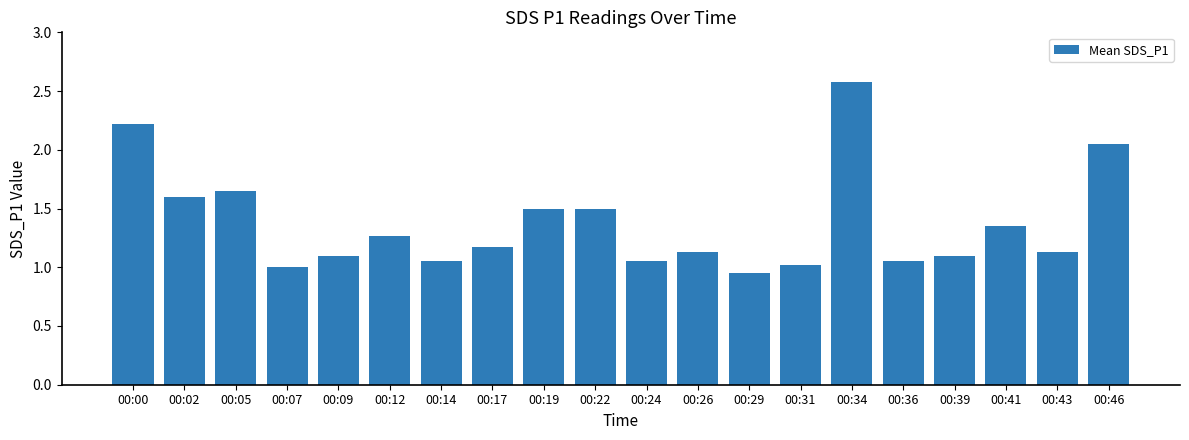

Does the chart contain any negative values?

No